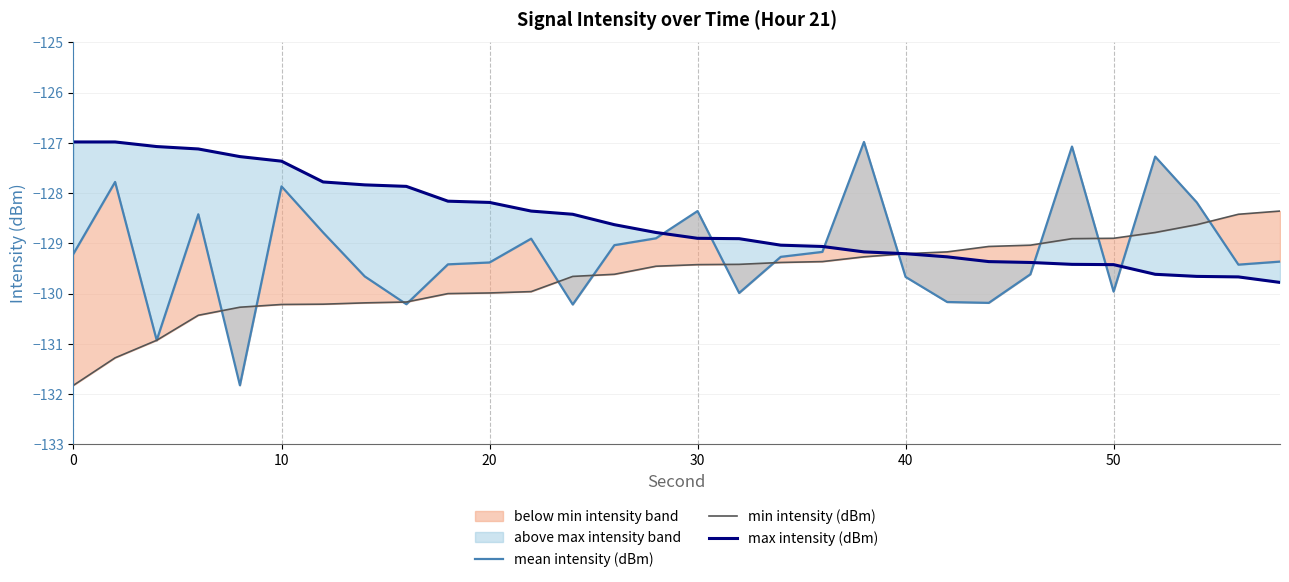

What are all the series names shown in the legend?

mean intensity (dBm), min intensity (dBm), max intensity (dBm)